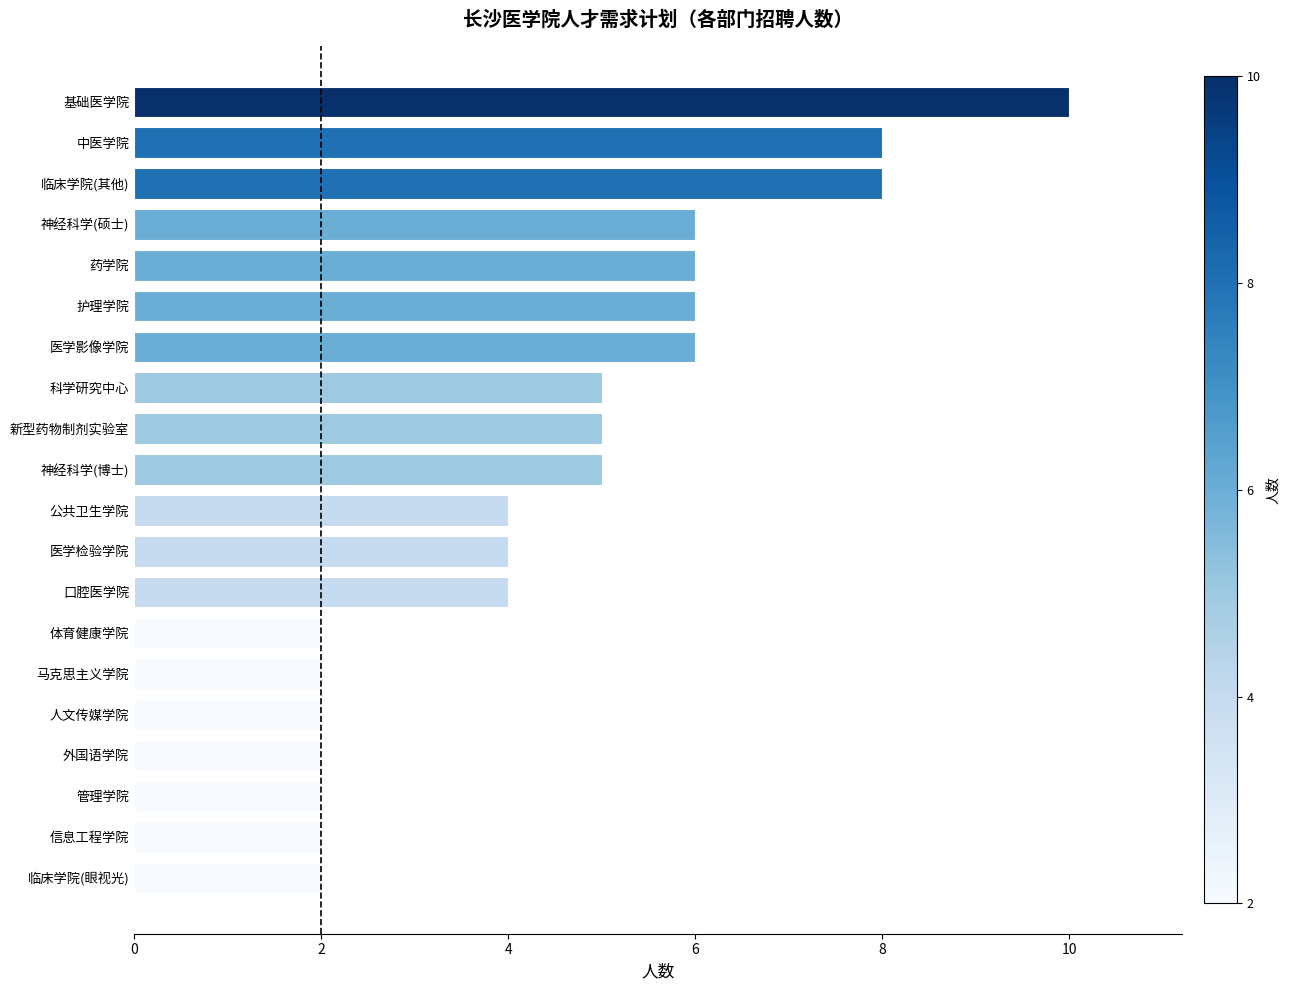

Between 神经科学(博士) and 体育健康学院, which is larger?

神经科学(博士)